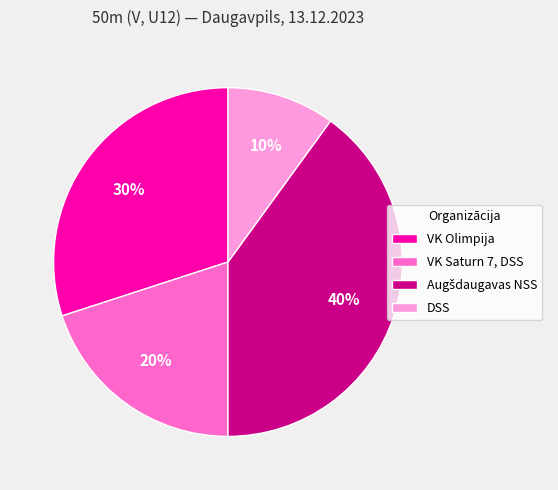

The DSS slice represents 10% of the pie. True or false?

True